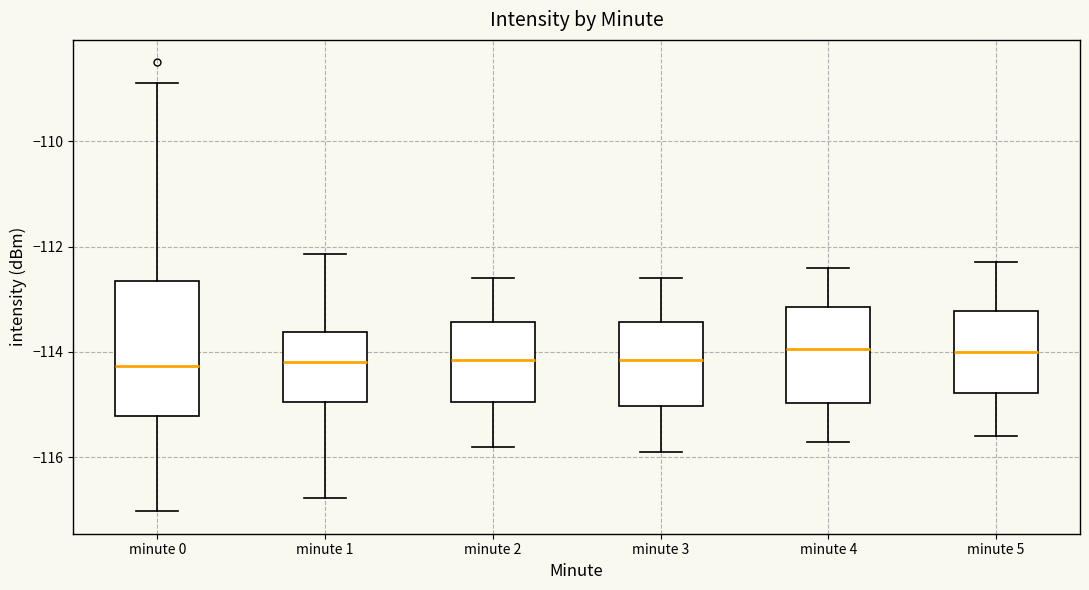

Reading left to right, read every box against the y-axis: the position of its median line, the range the box covers, and the ends of its whiskers. The values are not printed on the chart, so give them approximately, as read against the axis.

minute 0: median -114.2, box -115.2 to -112.6, whiskers -117.0 to -108.8
minute 1: median -114.2, box -115.0 to -113.6, whiskers -116.8 to -112.2
minute 2: median -114.2, box -115.0 to -113.4, whiskers -115.8 to -112.6
minute 3: median -114.2, box -115.0 to -113.4, whiskers -115.8 to -112.6
minute 4: median -114.0, box -115.0 to -113.2, whiskers -115.6 to -112.4
minute 5: median -114.0, box -114.8 to -113.2, whiskers -115.6 to -112.2